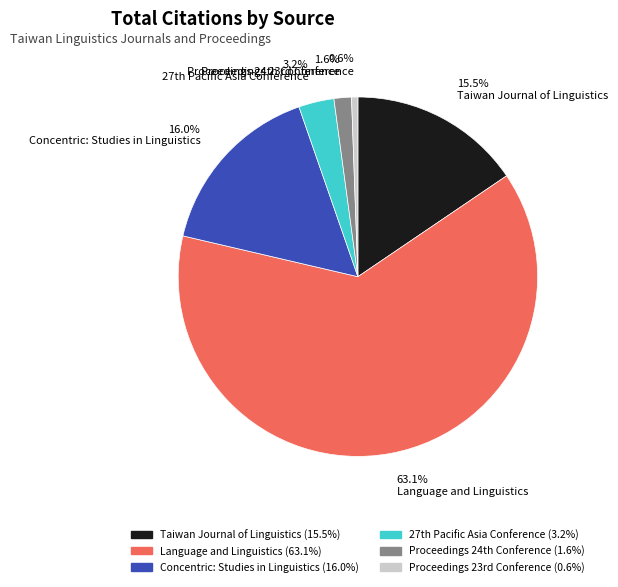

Which category accounts for the majority?

63.1% Language and Linguistics